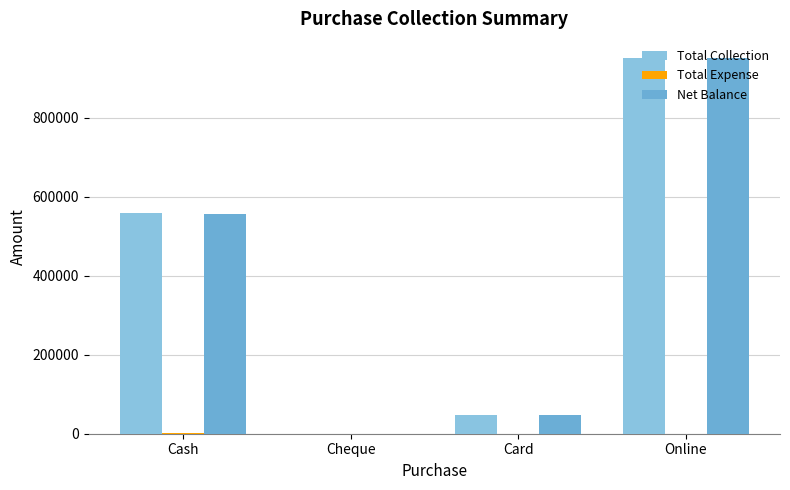

Is the value of Net Balance at Card greater than the value of Total Collection at Cheque?

Yes